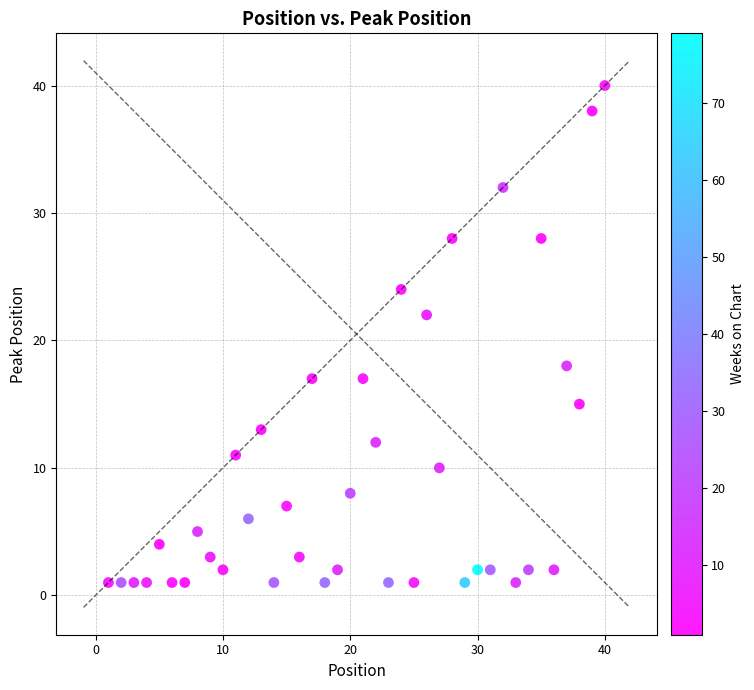

What is the range of Y values (max minus min)?

39